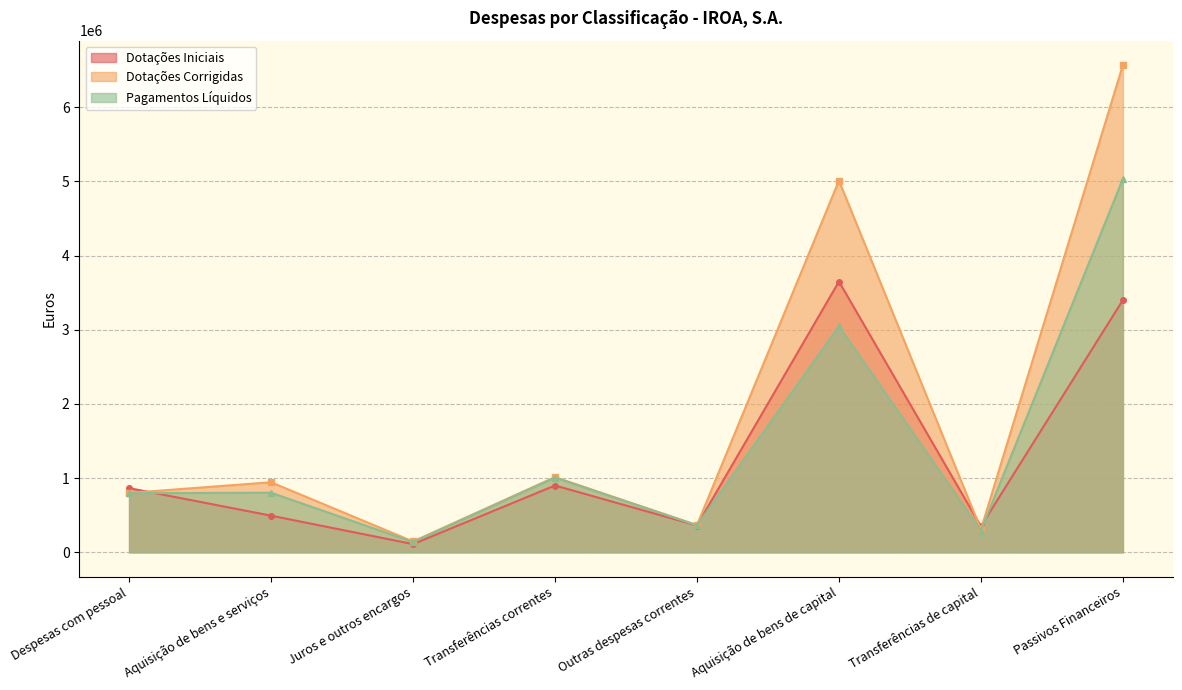

How many intersections are there between Dotações Iniciais and Pagamentos Líquidos?

3